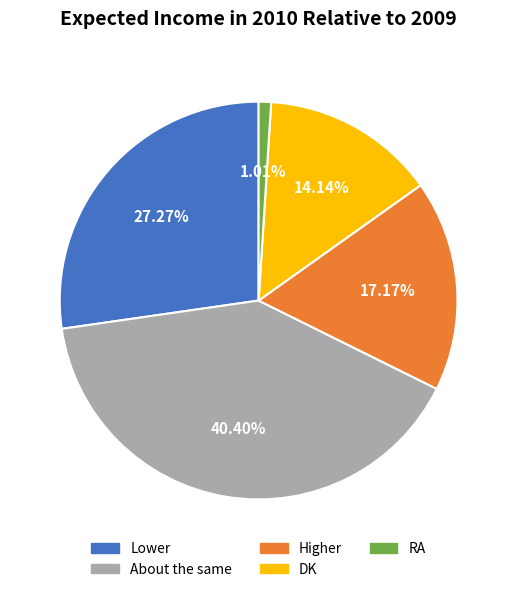

To the nearest percent, what is the difference between the largest and smallest slice percentages?

39%